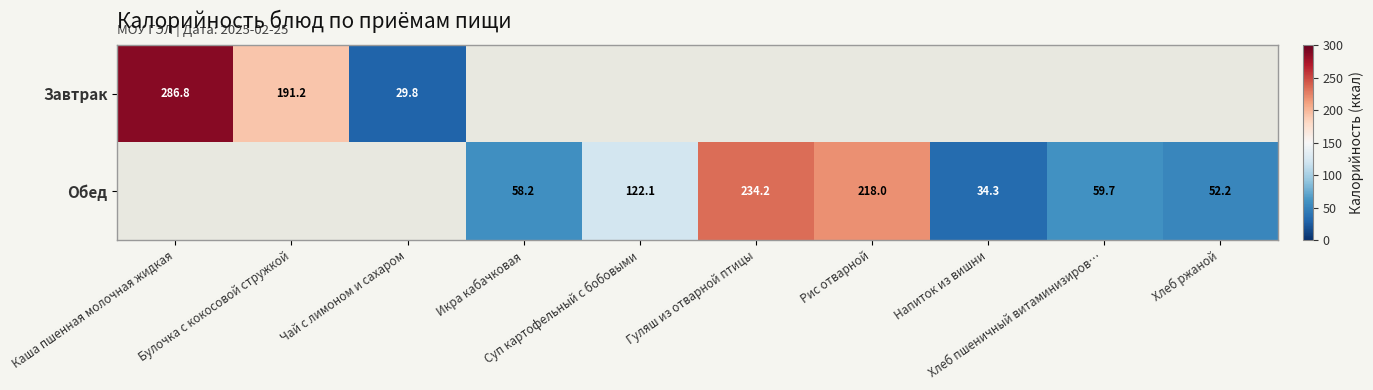

Which category has the lowest value in the Завтрак series?

Чай с лимоном и сахаром